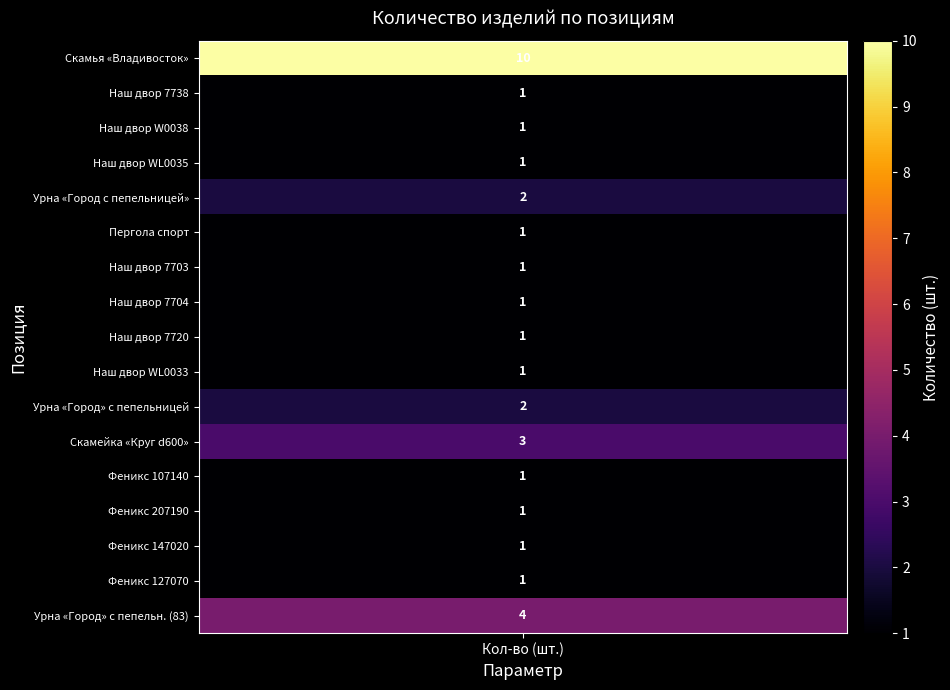

The value at Урна "Город с пепельницей" is 1. True or false?

False